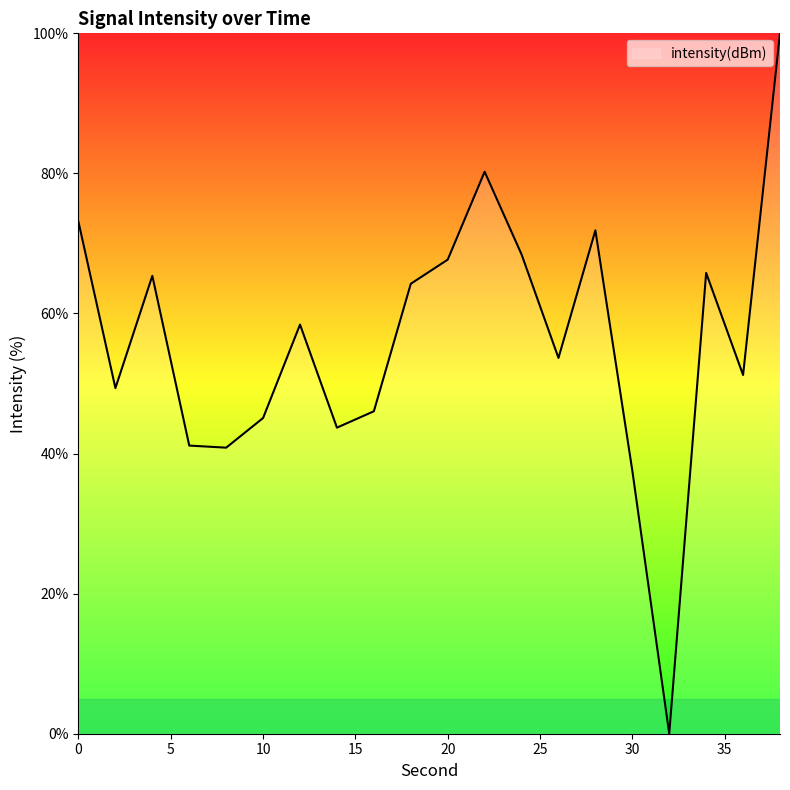

What is the difference between the maximum and minimum values?

100.0